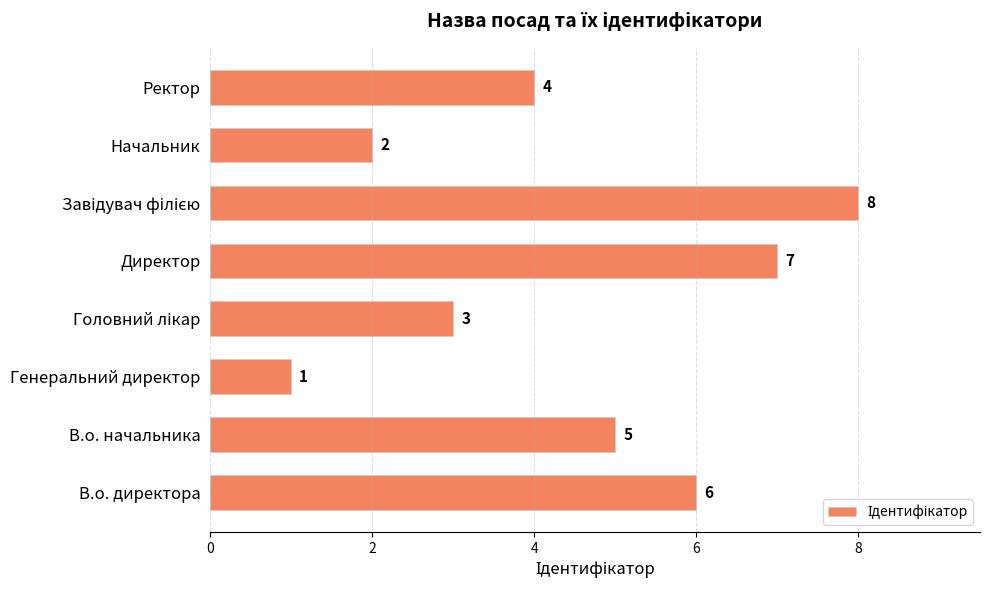

What is the minimum value shown in the chart?

1